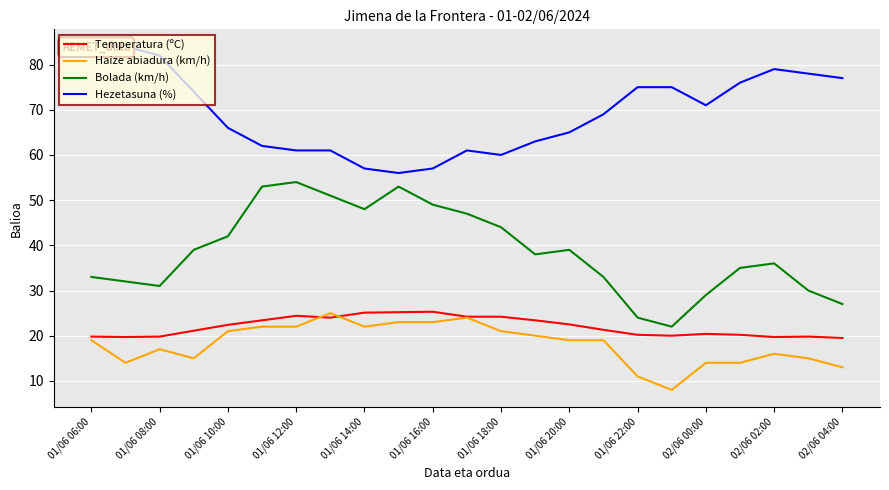

True or false: Bolada (km/h) and Temperatura (ºC) cross at least once.

False